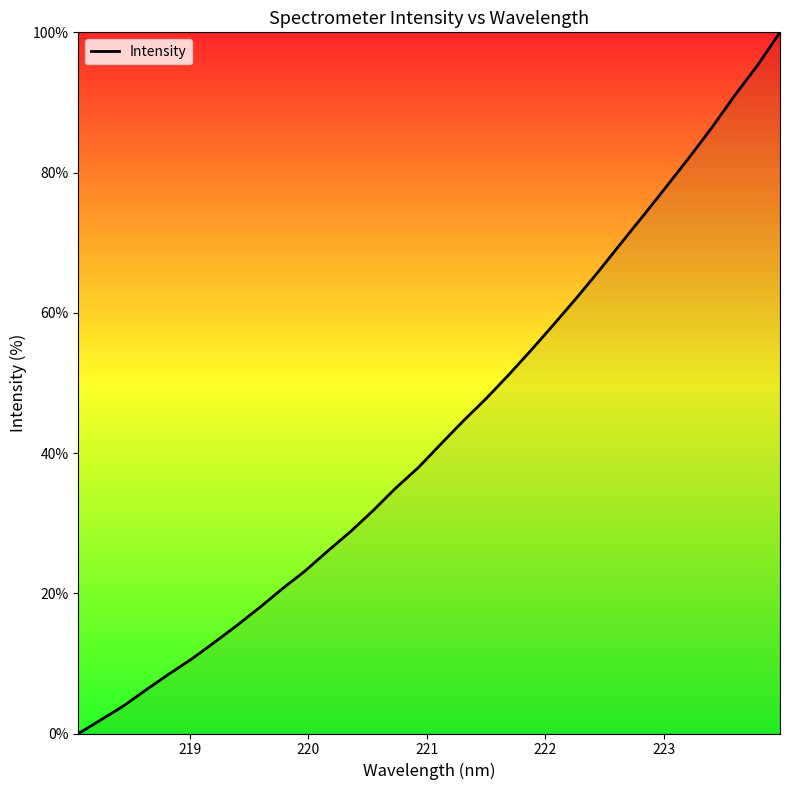

Does the chart display data point markers on the line(s)?

No